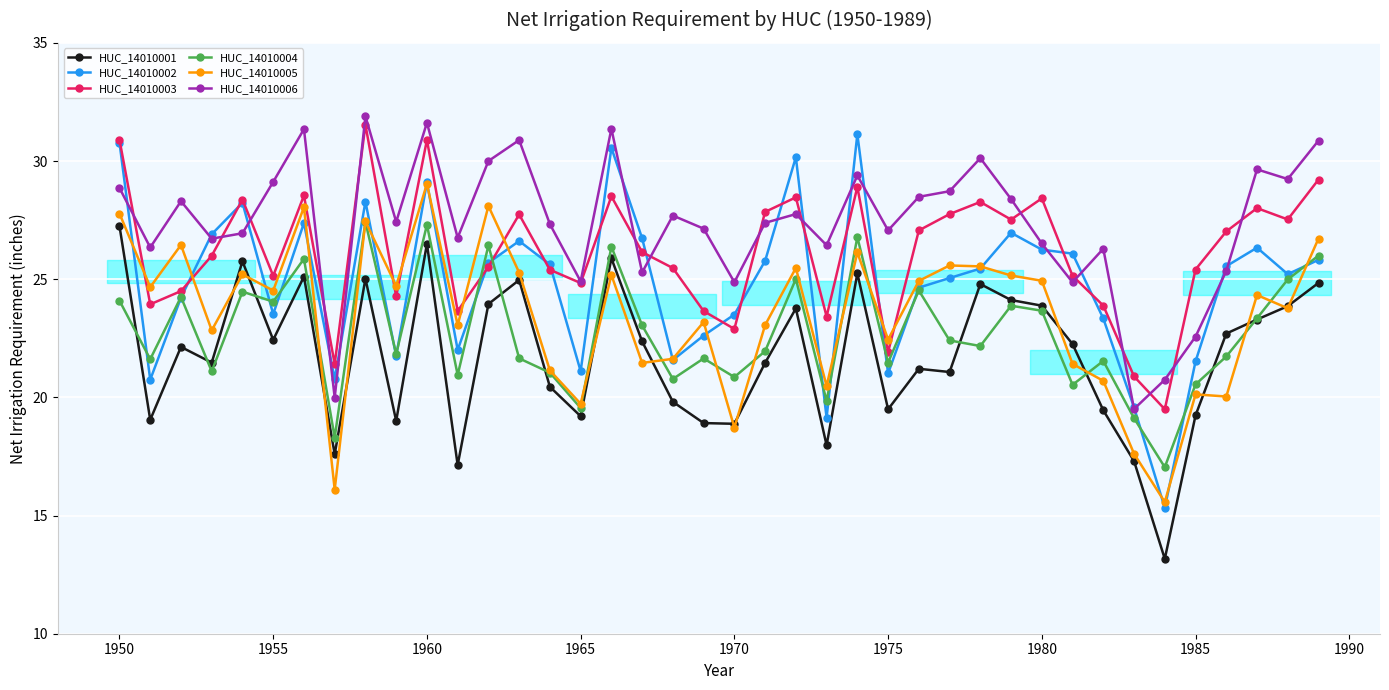

Which series has the widest spread of values?

HUC_14010002